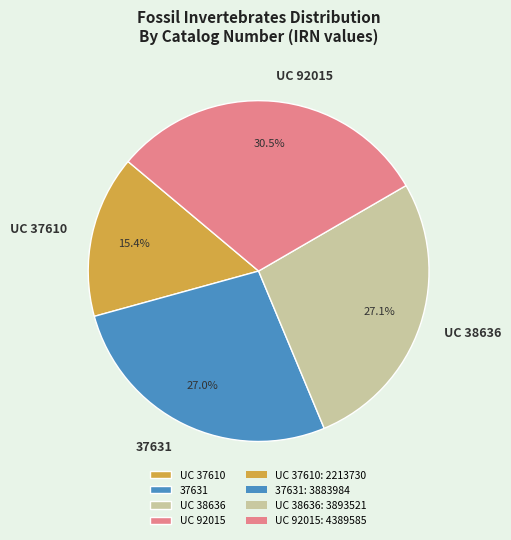

What percentage is the UC 38636 slice, to the nearest percent?

27%